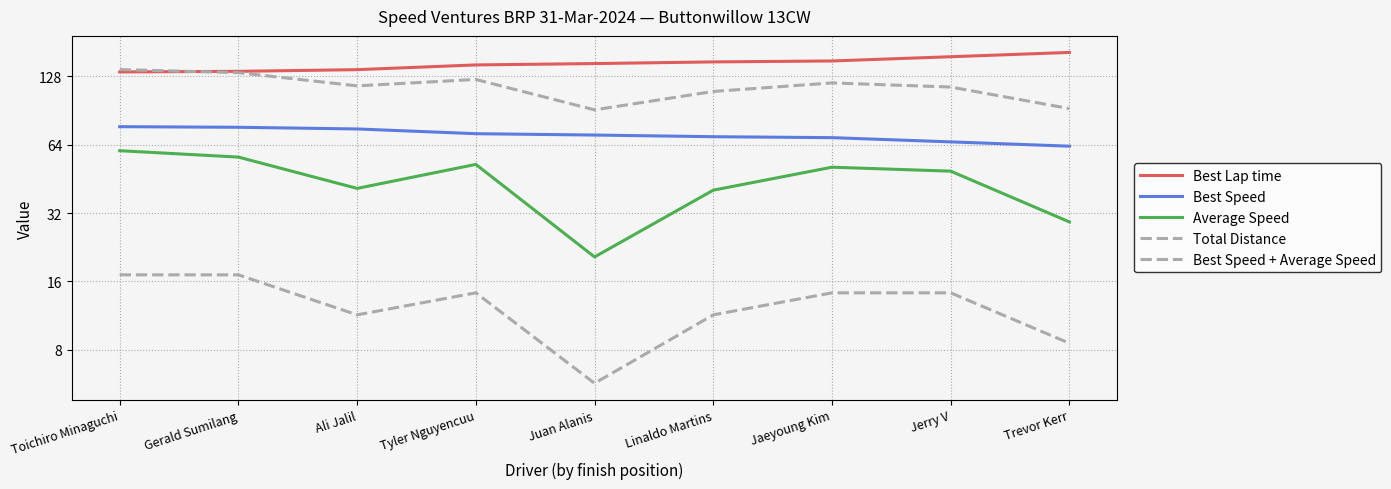

At how many categories does at least one series exceed 140?

6